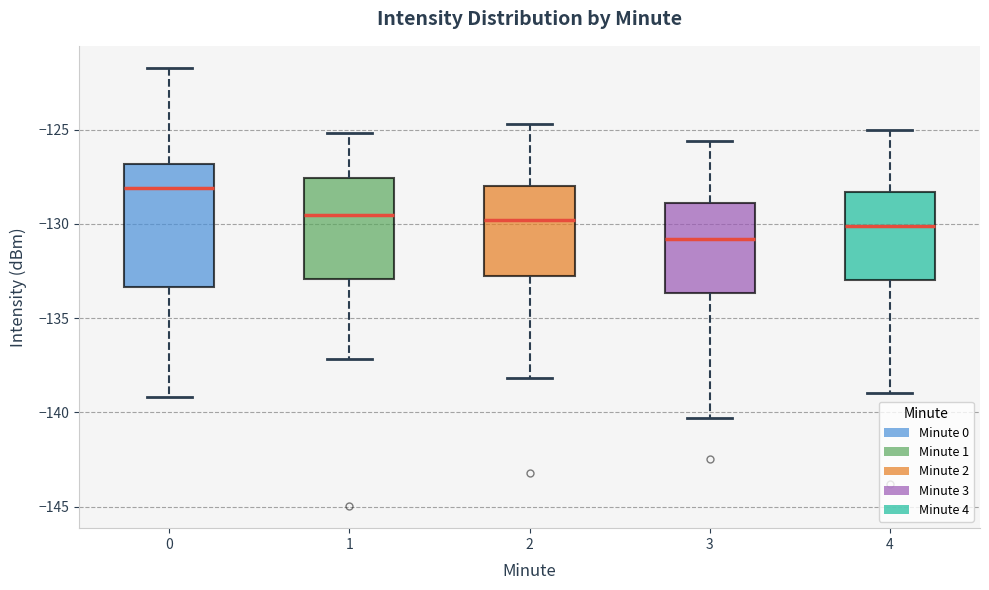

Reading left to right, transcribe this box plot: for each box, give where its median line is, the range the box spans, and where its two whiskers end, as read against the y-axis. The values are not printed on the chart, so give them approximately, as read against the axis.

0: median -128.0, box -133.5 to -127.0, whiskers -139.0 to -121.5
1: median -129.5, box -133.0 to -127.5, whiskers -137.0 to -125.0
2: median -130.0, box -132.5 to -128.0, whiskers -138.0 to -124.5
3: median -131.0, box -133.5 to -129.0, whiskers -140.5 to -125.5
4: median -130.0, box -133.0 to -128.5, whiskers -139.0 to -125.0